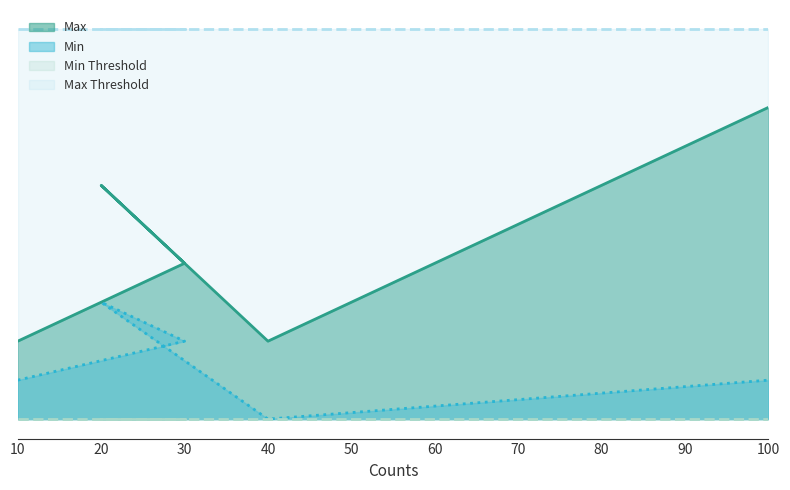

Reading left to right, transcribe all the data shown in this chart.

Max: 10	20	30	10	40
Min: 5	10	15	0	5